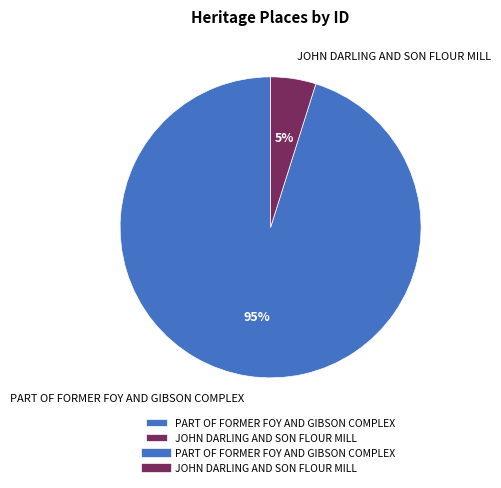

Which category has the smallest portion of the pie?

JOHN DARLING AND SON FLOUR MILL